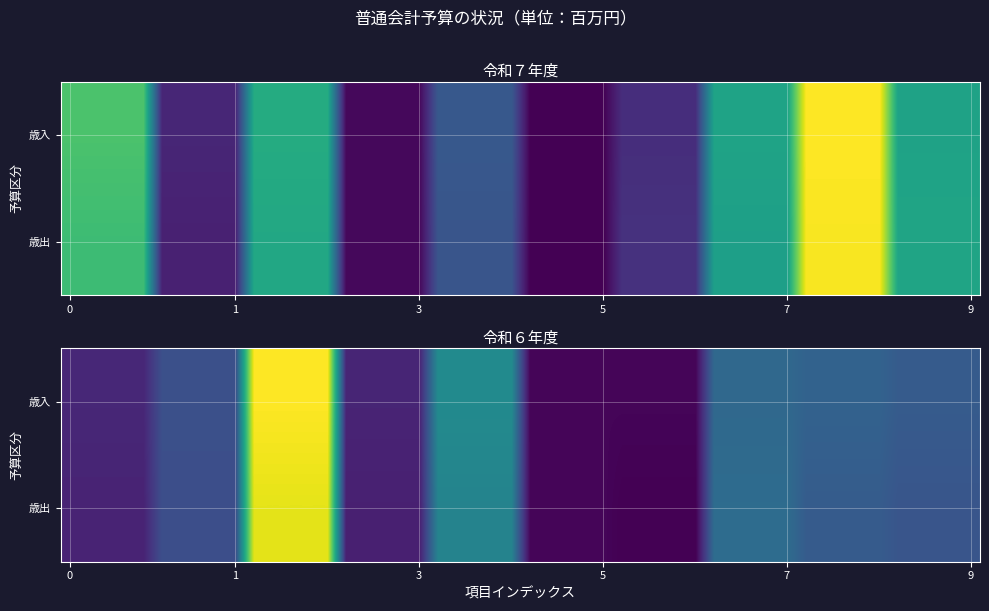

Is it true that 地方交付税 equals 84495 at 1?

False